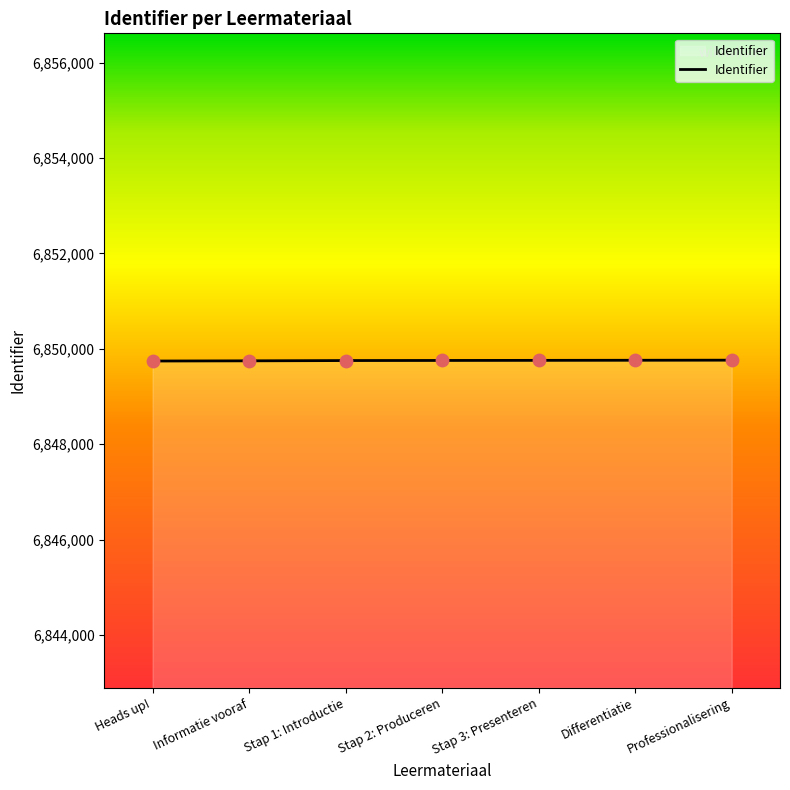

What is the change in value from Heads up! to Stap 3: Presenteren?

+14